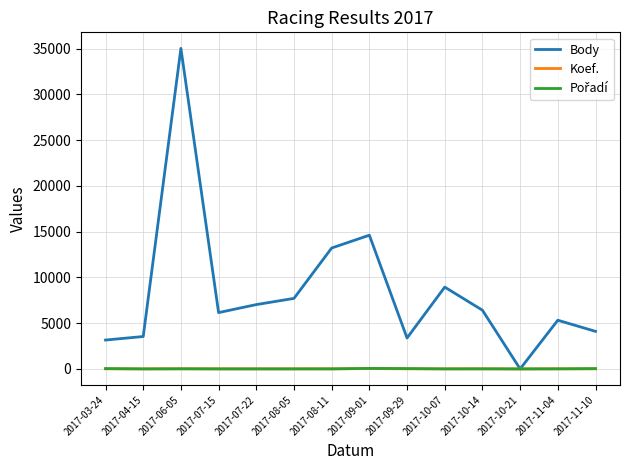

What position from the left is 2017-08-05?

6